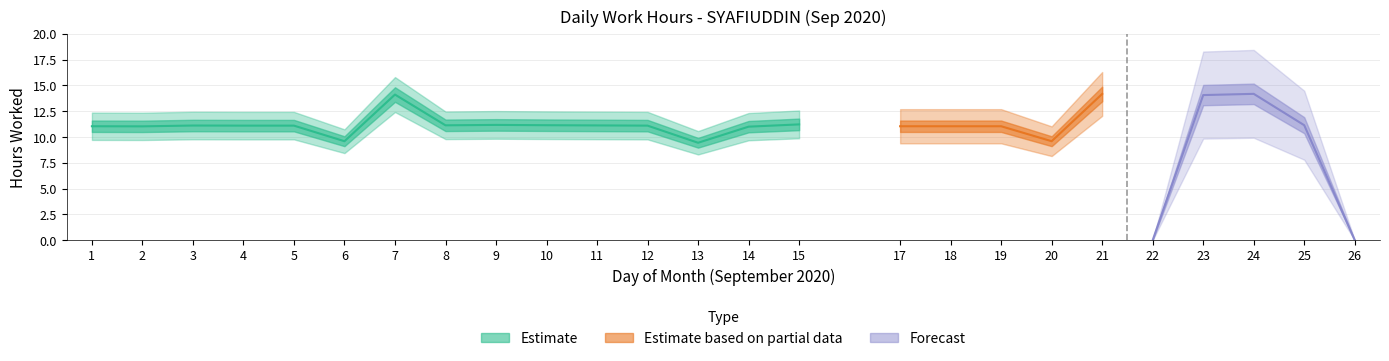

Does the chart display data point markers on the line(s)?

No